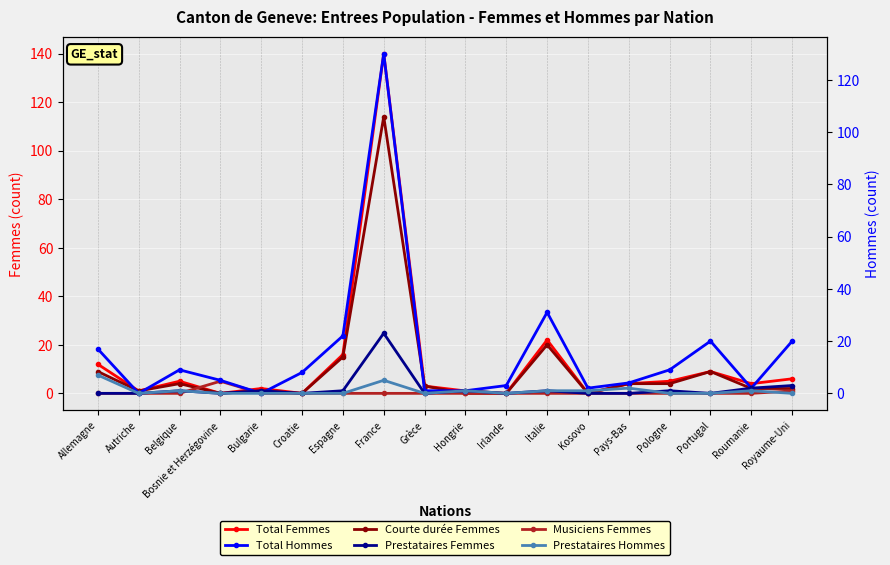

At how many categories does at least one series exceed 85?

1